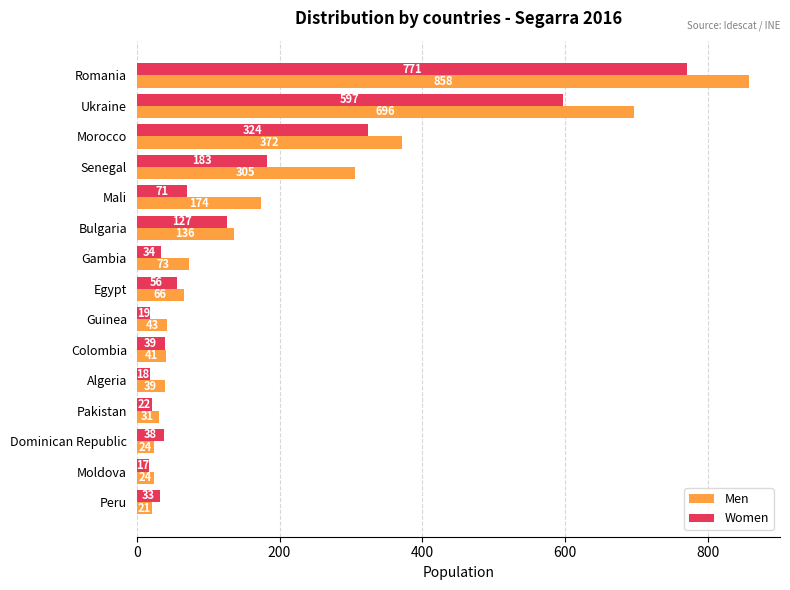

Rank the series by their maximum value, from highest to lowest.

Men, Women